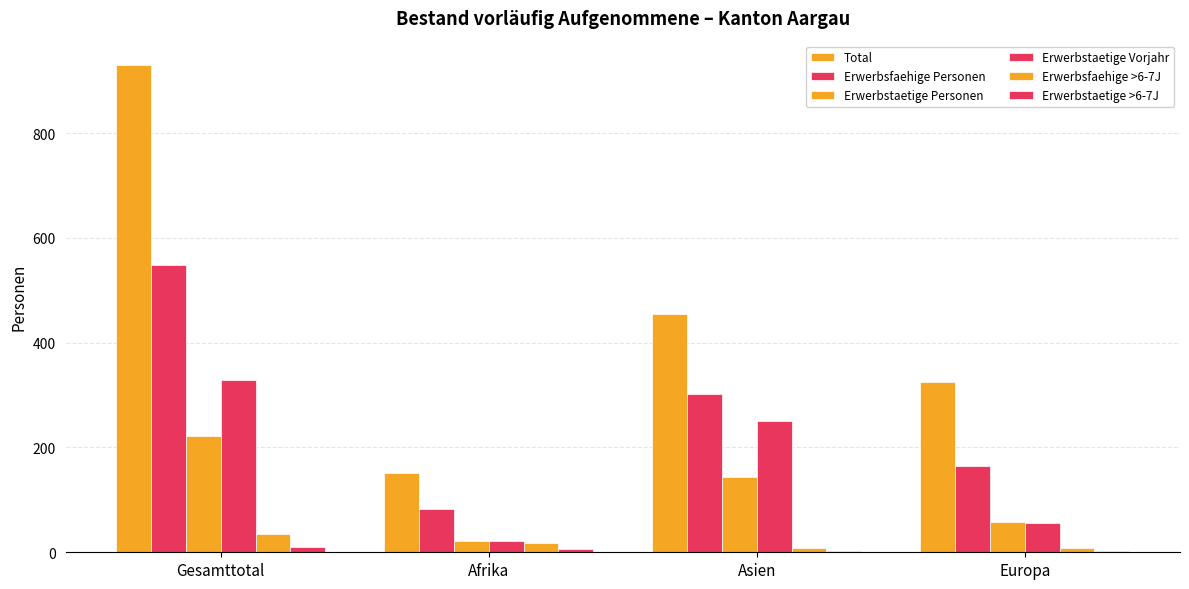

At which label does Erwerbstaetige Personen reach its peak?

Gesamttotal